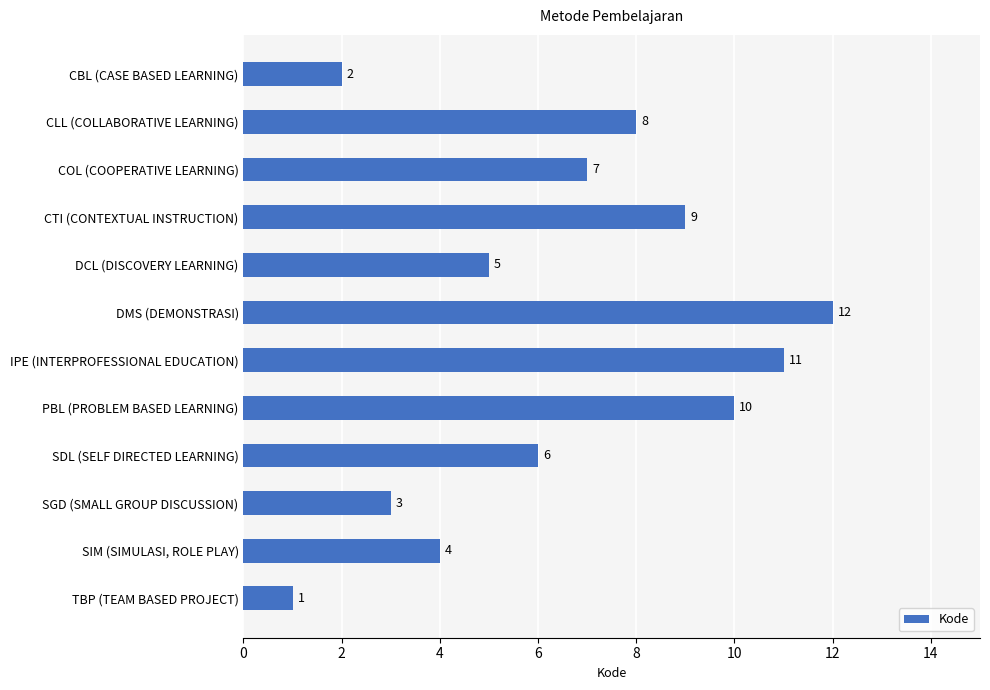

What is the ratio of the value at COL (COOPERATIVE LEARNING) to the value at CTI (CONTEXTUAL INSTRUCTION)?

0.8